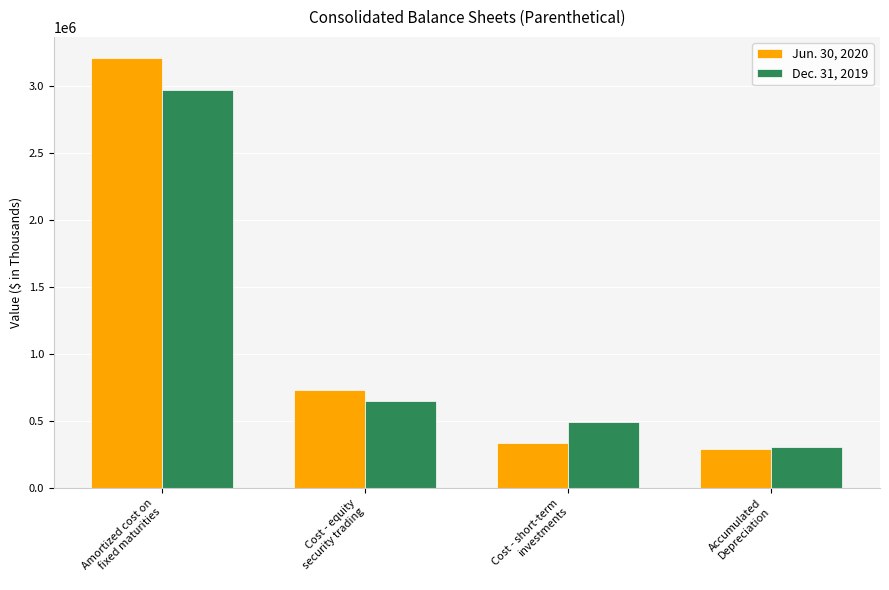

Which category has the highest value in the Dec. 31, 2019 series?

Amortized cost on
fixed maturities